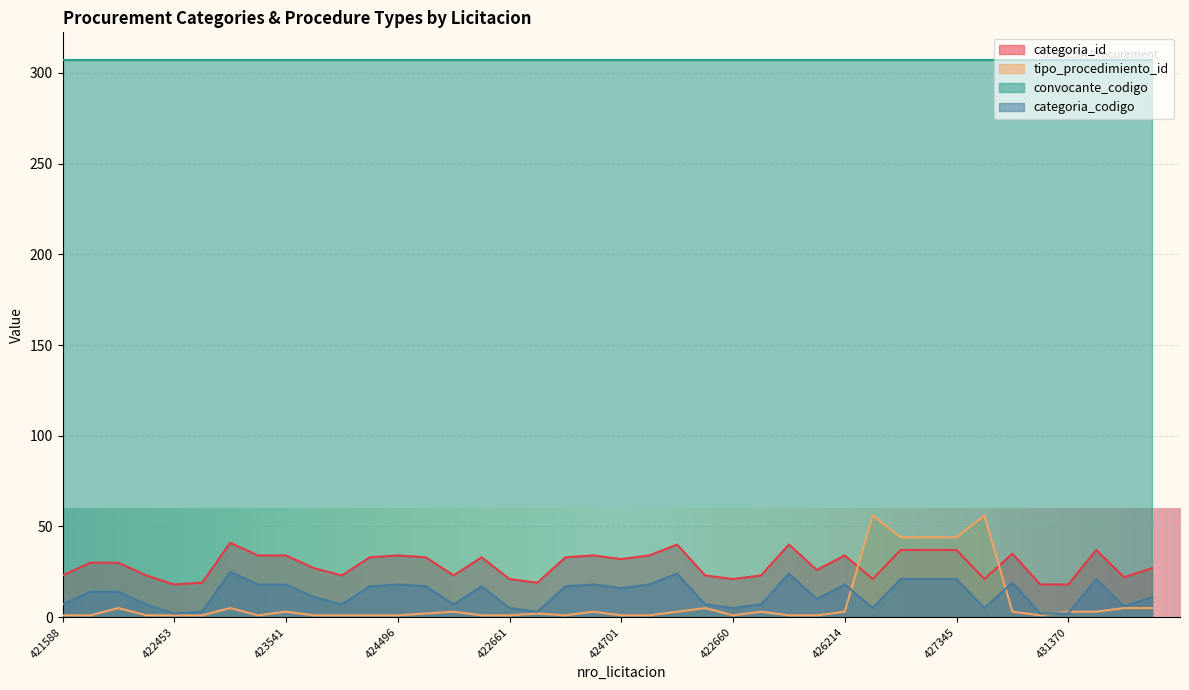

Is the value of tipo_procedimiento_id at 431473 greater than the value of categoria_id at 424496?

No